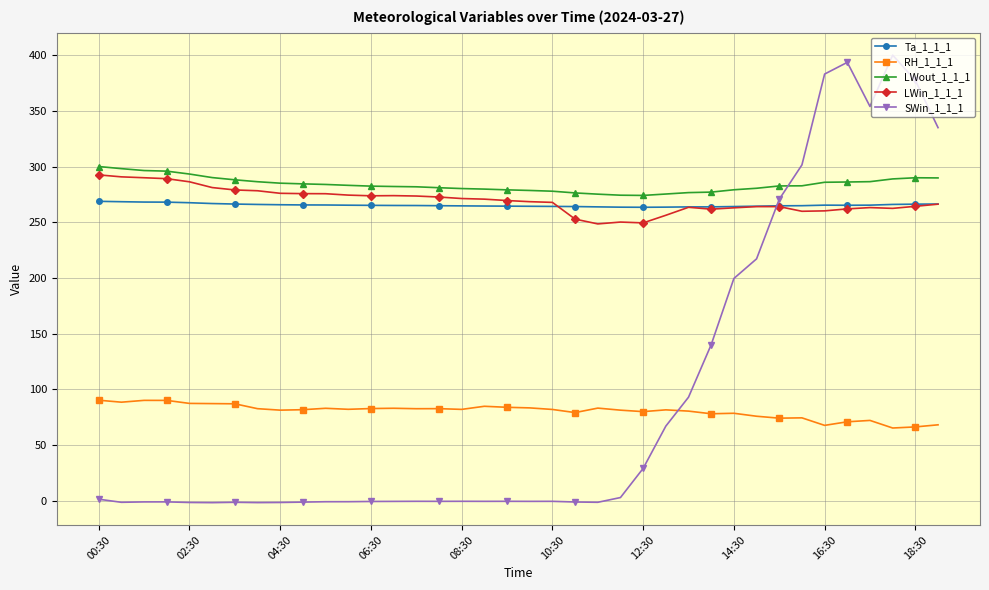

What is the minimum value for LWout_1_1_1?

274.0